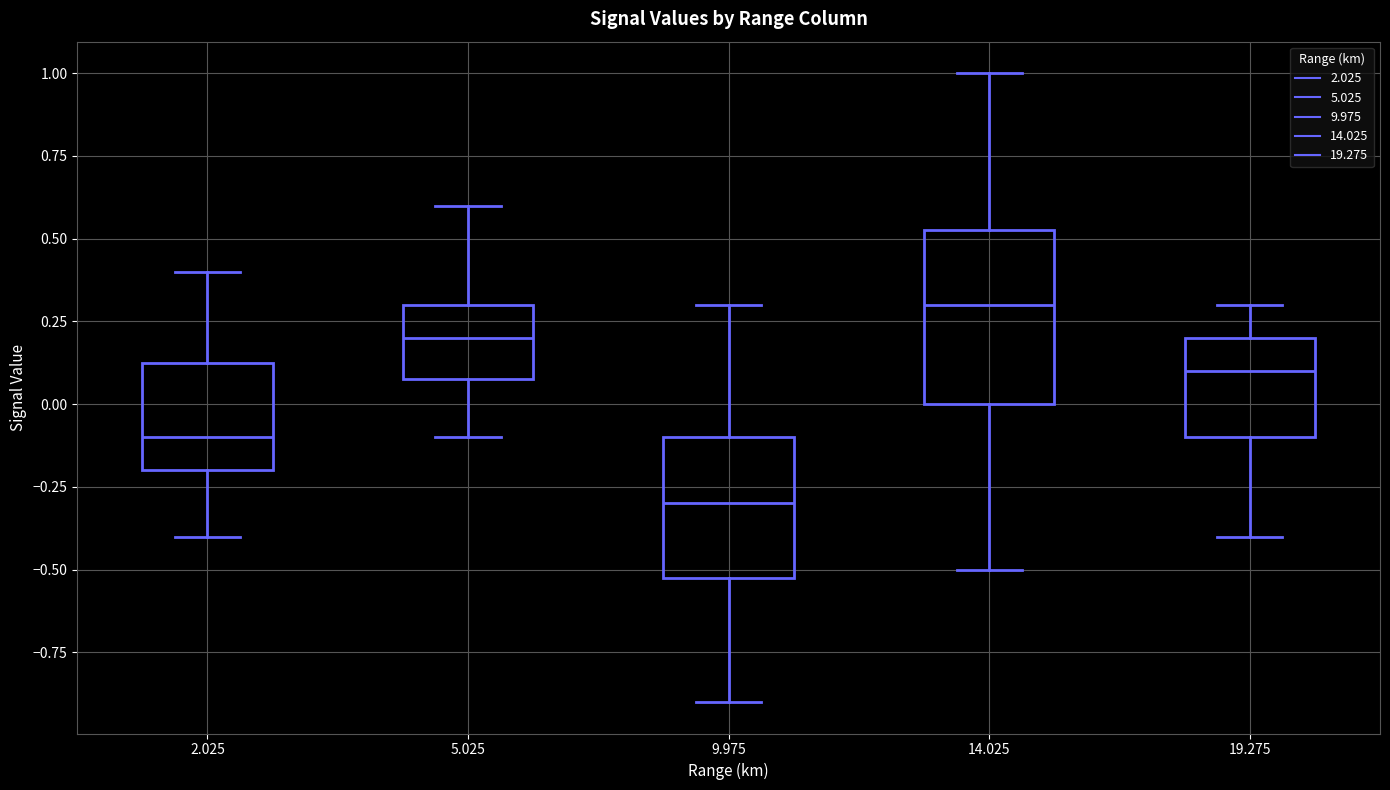

Reading left to right, read every box against the y-axis: the position of its median line, the range the box covers, and the ends of its whiskers. The values are not printed on the chart, so give them approximately, as read against the axis.

2.025: median -0.10, box -0.20 to 0.15, whiskers -0.40 to 0.40
5.025: median 0.20, box 0.10 to 0.30, whiskers -0.10 to 0.60
9.975: median -0.30, box -0.50 to -0.10, whiskers -0.90 to 0.30
14.025: median 0.30, box 0.00 to 0.55, whiskers -0.50 to 1.00
19.275: median 0.10, box -0.10 to 0.20, whiskers -0.40 to 0.30